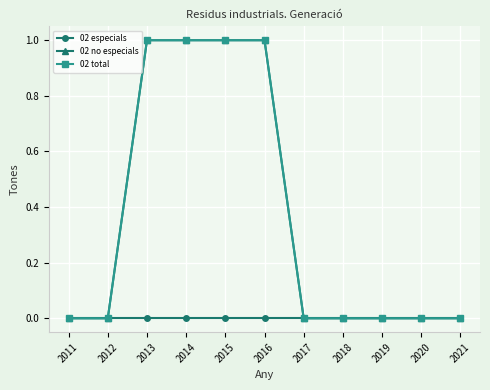

Reading left to right, list all the values displayed in this chart.

02 especials: 2011=0	2012=0	2013=0	2014=0	2015=0	2016=0	2017=0	2018=0	2019=0	2020=0	2021=0
02 no especials: 2011=0	2012=0	2013=1	2014=1	2015=1	2016=1	2017=0	2018=0	2019=0	2020=0	2021=0
02 total: 2011=0	2012=0	2013=1	2014=1	2015=1	2016=1	2017=0	2018=0	2019=0	2020=0	2021=0